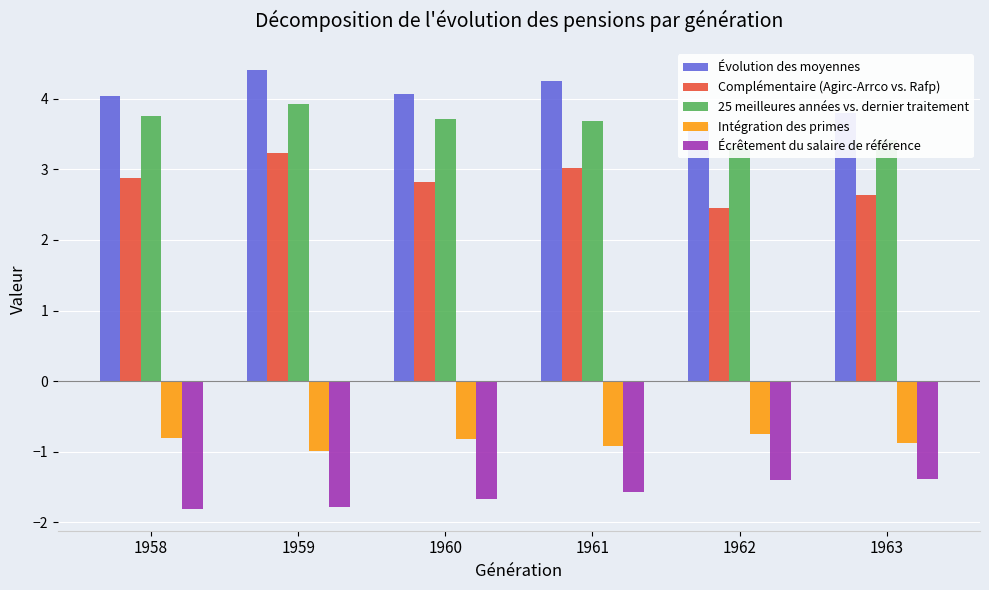

Which series changed the most between 1959 and 1961?

25 meilleures années vs. dernier traitement